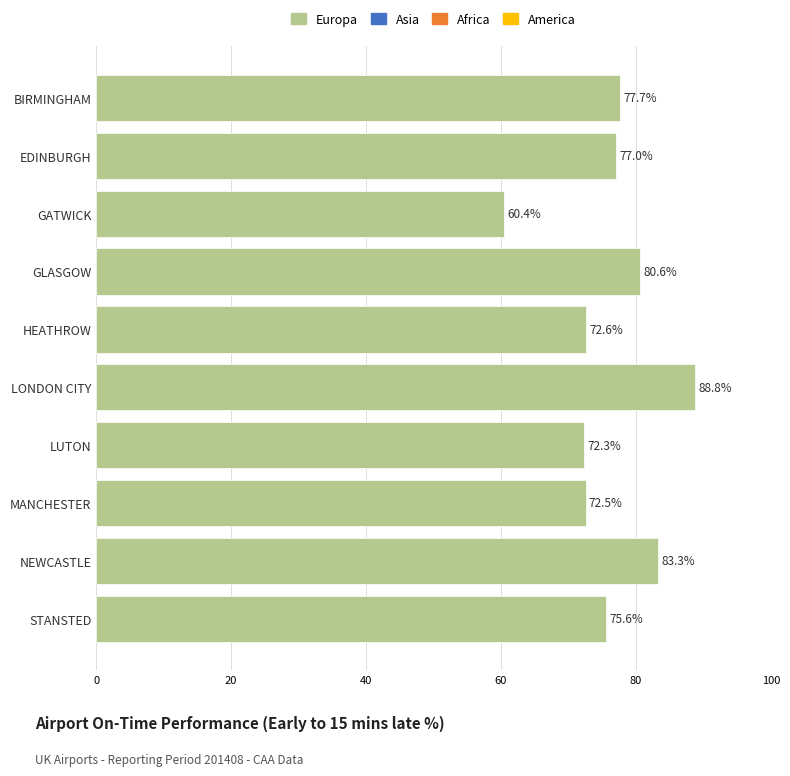

Approximately how many times larger is the value at EDINBURGH compared to MANCHESTER?

1.1